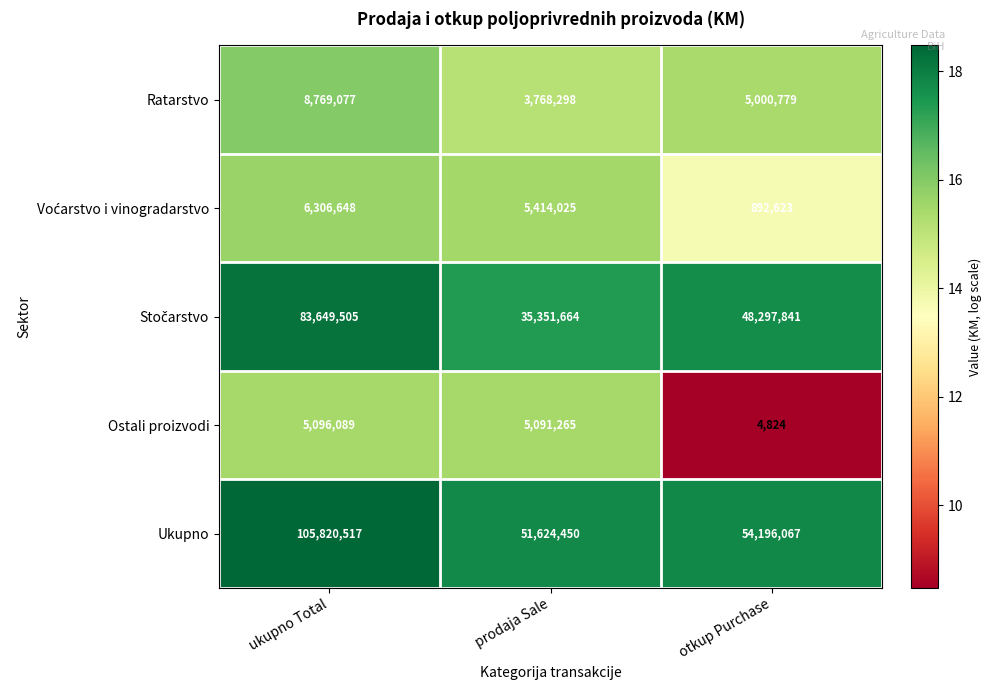

What is the greatest value displayed?

105820517